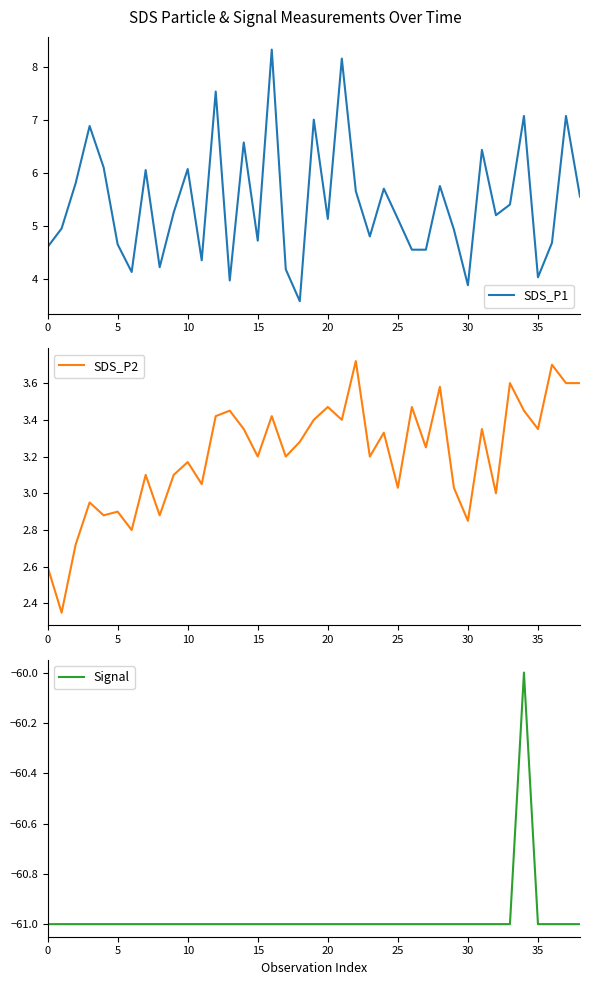

True or false: SDS_P2 and Signal intersect in this chart.

False